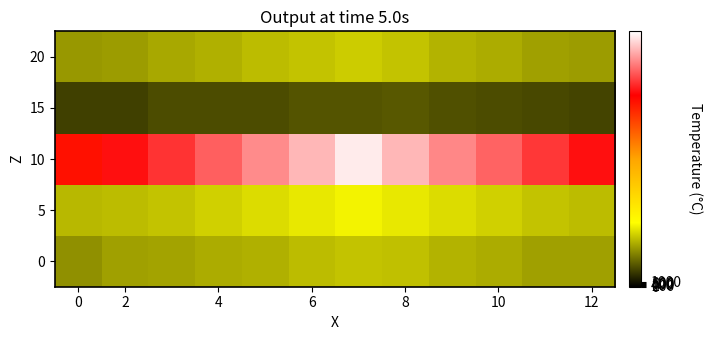

What is the minimum value shown in the chart?

3218.5